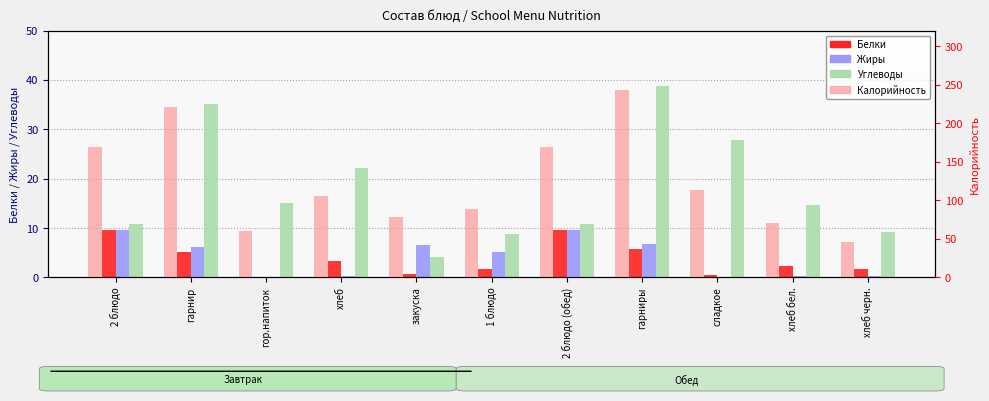

List the series in order of their peak value, highest first.

Калорийность, Углеводы, Жиры, Белки